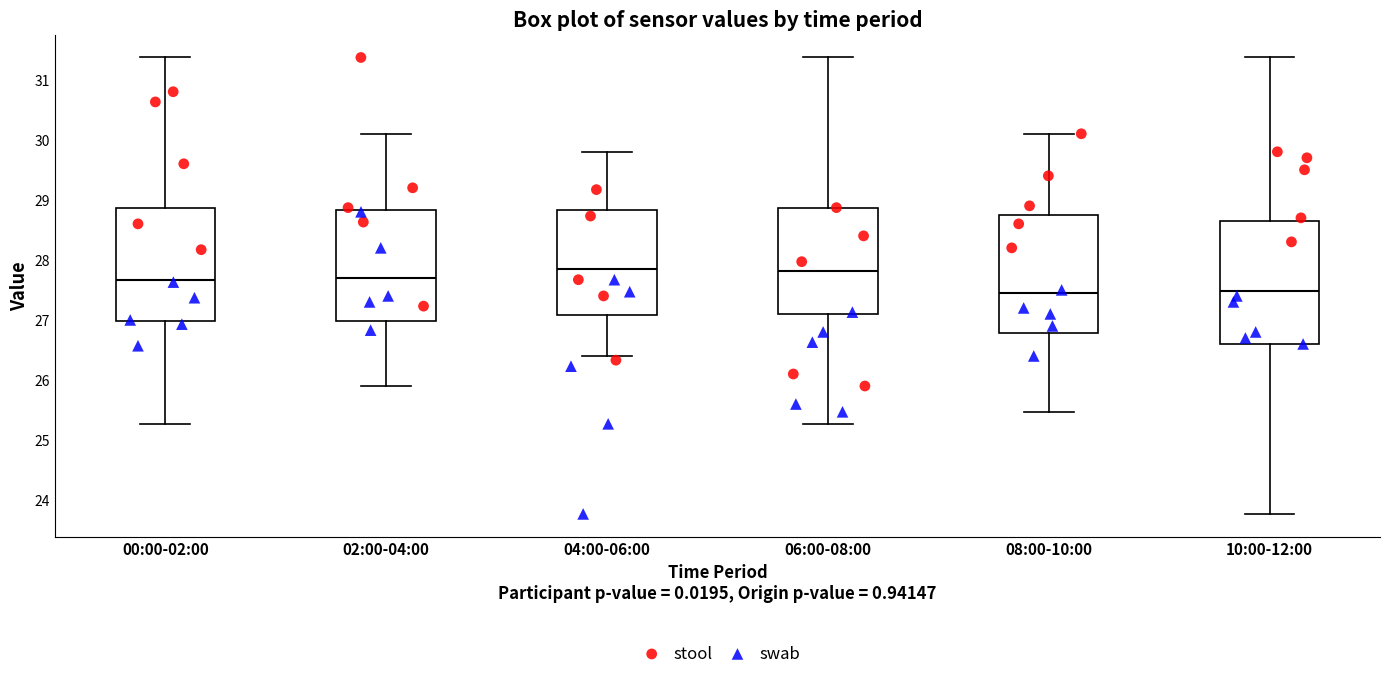

Reading left to right, transcribe this box plot: for each box, give where its median line is, the range the box spans, and where its two whiskers end, as read against the y-axis. The values are not printed on the chart, so give them approximately, as read against the axis.

00:00-02:00: median 27.7, box 27.0 to 28.9, whiskers 25.3 to 31.4
02:00-04:00: median 27.7, box 27.0 to 28.8, whiskers 25.9 to 30.1
04:00-06:00: median 27.9, box 27.1 to 28.8, whiskers 26.4 to 29.8
06:00-08:00: median 27.8, box 27.1 to 28.9, whiskers 25.3 to 31.4
08:00-10:00: median 27.5, box 26.8 to 28.7, whiskers 25.5 to 30.1
10:00-12:00: median 27.5, box 26.6 to 28.7, whiskers 23.8 to 31.4